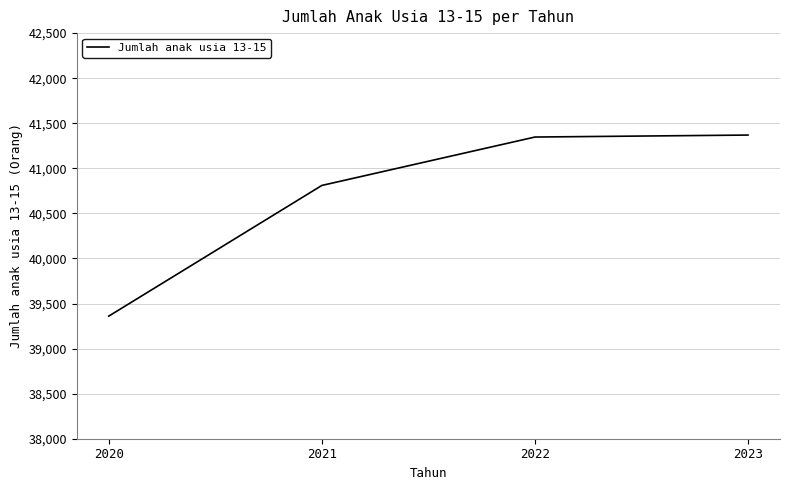

At which label is the value closest to 40364?

2021